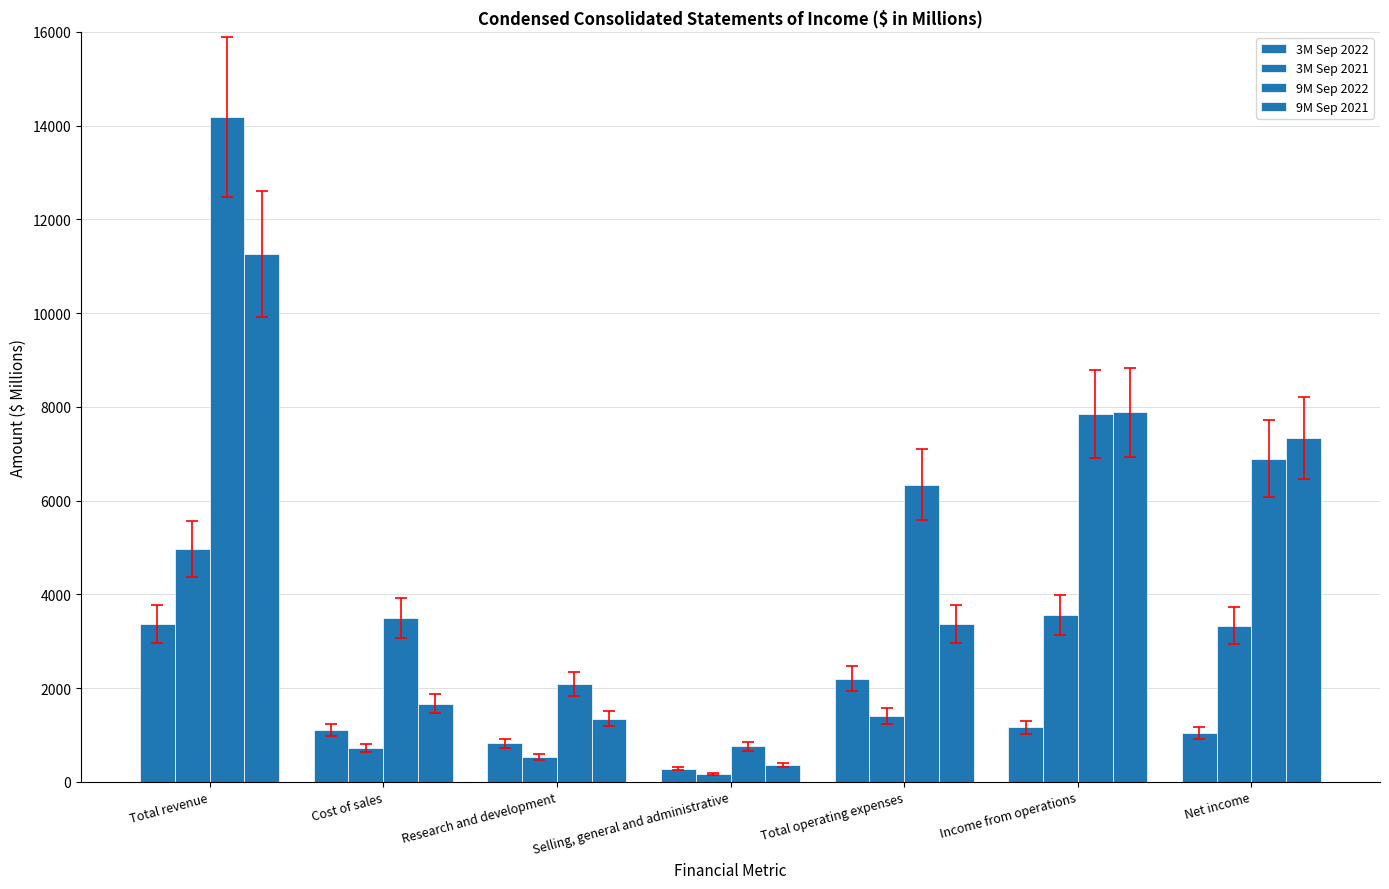

Does the chart contain stacked bars?

No